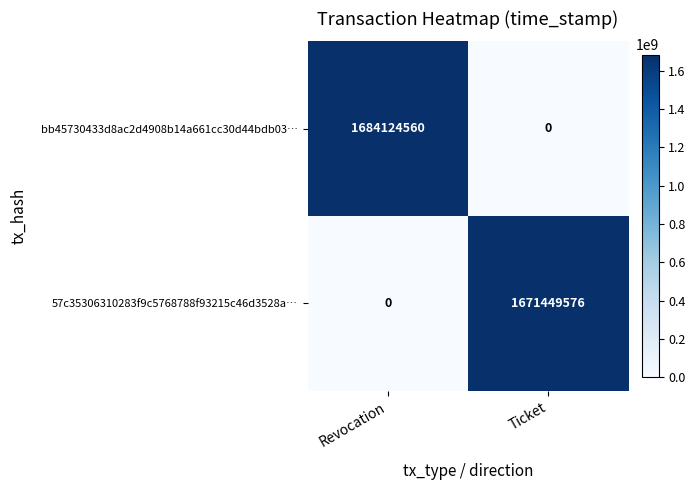

What is the total value across all series at Revocation?

1684124560